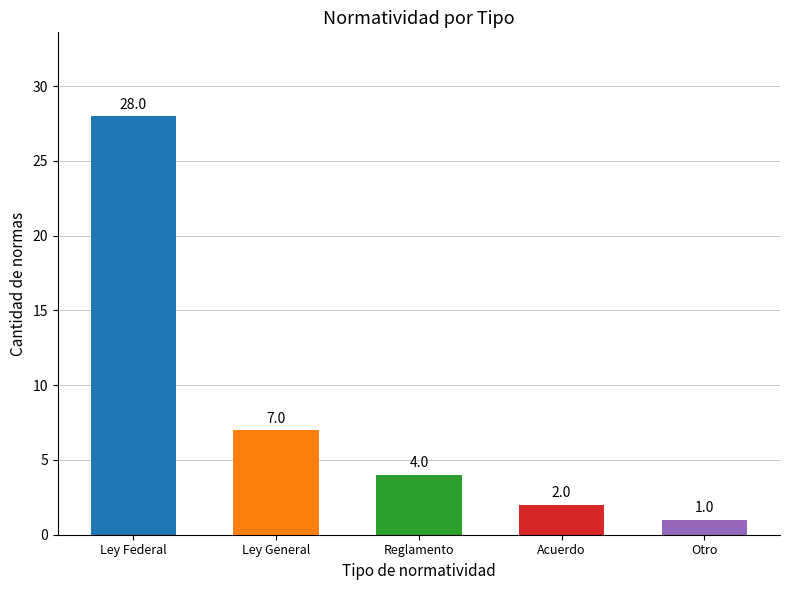

What is the maximum value shown in the chart?

28